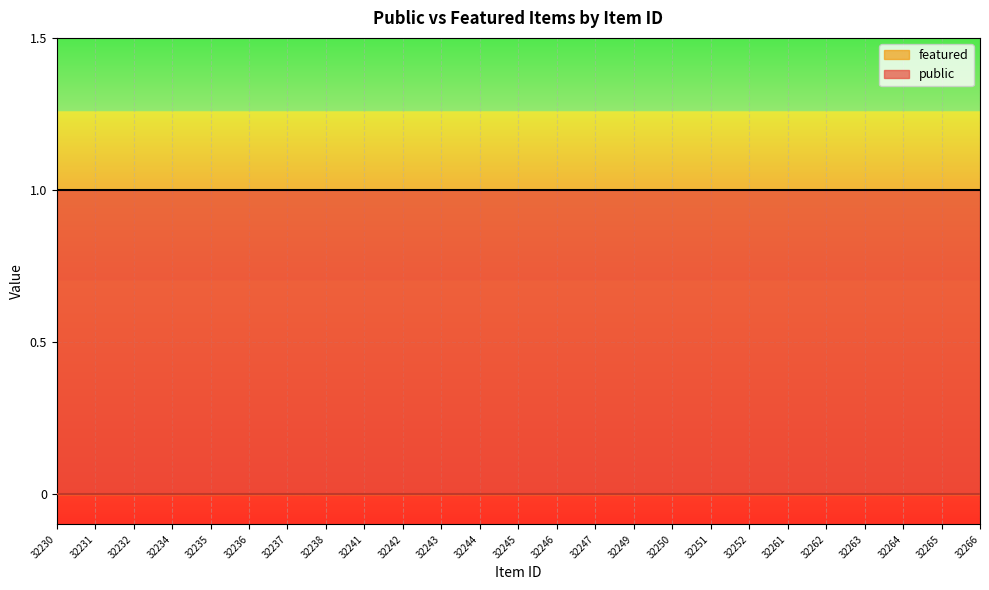

True or false: public has more than 2 interior local peaks.

False